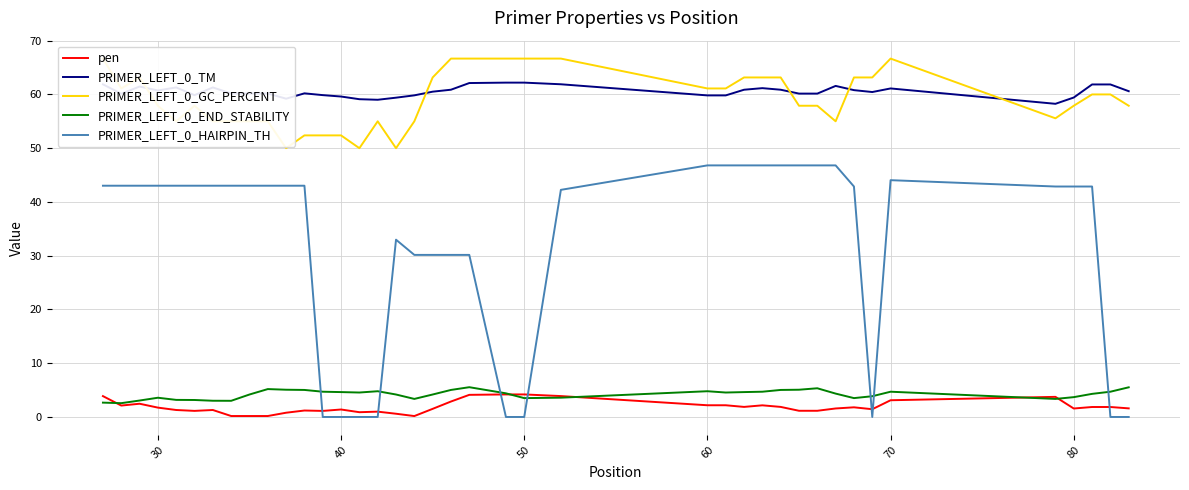

True or false: PRIMER_LEFT_0_TM and PRIMER_LEFT_0_END_STABILITY intersect in this chart.

False